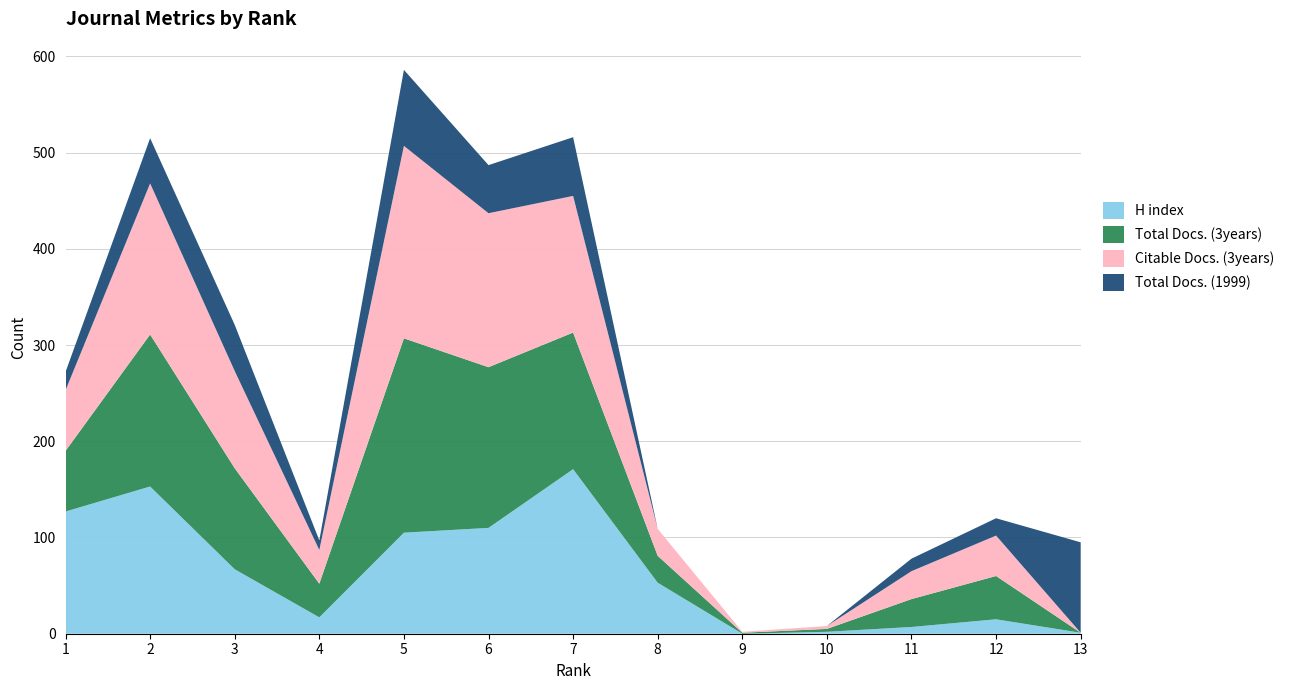

Reading left to right, list all the values displayed in this chart.

H index: 1=127	2=153	3=67	4=17	5=105	6=110	7=171	8=53	9=0	10=2	11=7	12=15	13=1
Total Docs. (3years): 1=63	2=158	3=105	4=35	5=202	6=167	7=142	8=28	9=1	10=3	11=29	12=45	13=0
Citable Docs. (3years): 1=63	2=157	3=101	4=35	5=200	6=160	7=142	8=28	9=1	10=3	11=29	12=42	13=0
Total Docs. (1999): 1=19	2=47	3=48	4=10	5=79	6=50	7=61	8=0	9=0	10=0	11=13	12=18	13=94